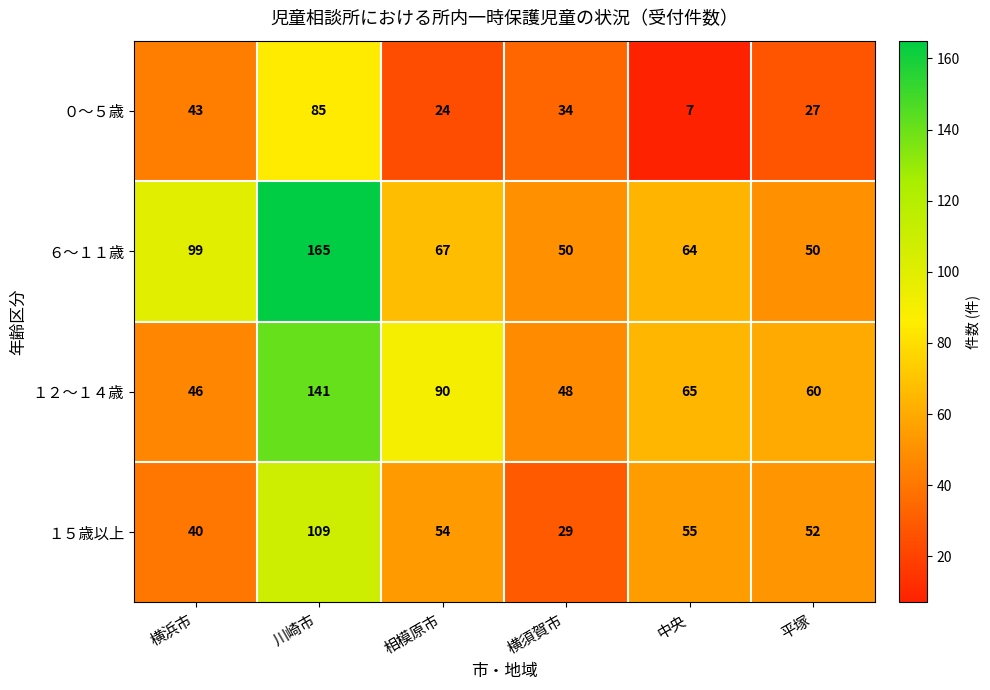

Reading left to right, extract all data points from this chart.

０～５歳: 横浜市=43	川崎市=85	相模原市=24	横須賀市=34	中央=7	平塚=27
６～１１歳: 横浜市=99	川崎市=165	相模原市=67	横須賀市=50	中央=64	平塚=50
１２～１４歳: 横浜市=46	川崎市=141	相模原市=90	横須賀市=48	中央=65	平塚=60
１５歳以上: 横浜市=40	川崎市=109	相模原市=54	横須賀市=29	中央=55	平塚=52